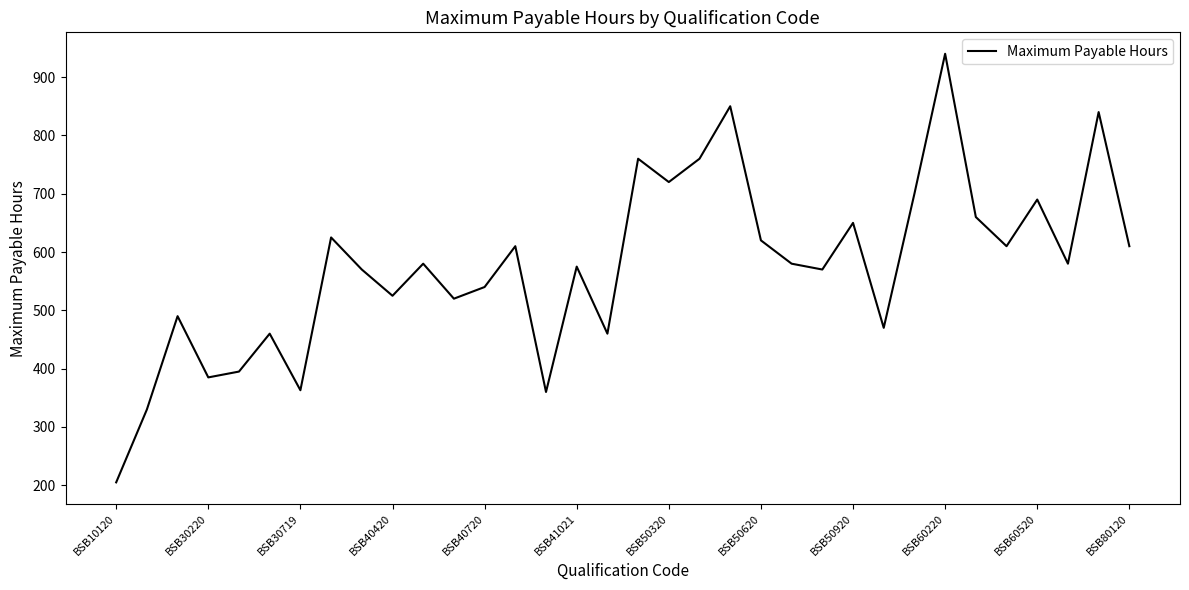

How many interior local valleys (lower than both neighbors) does the data have?

11